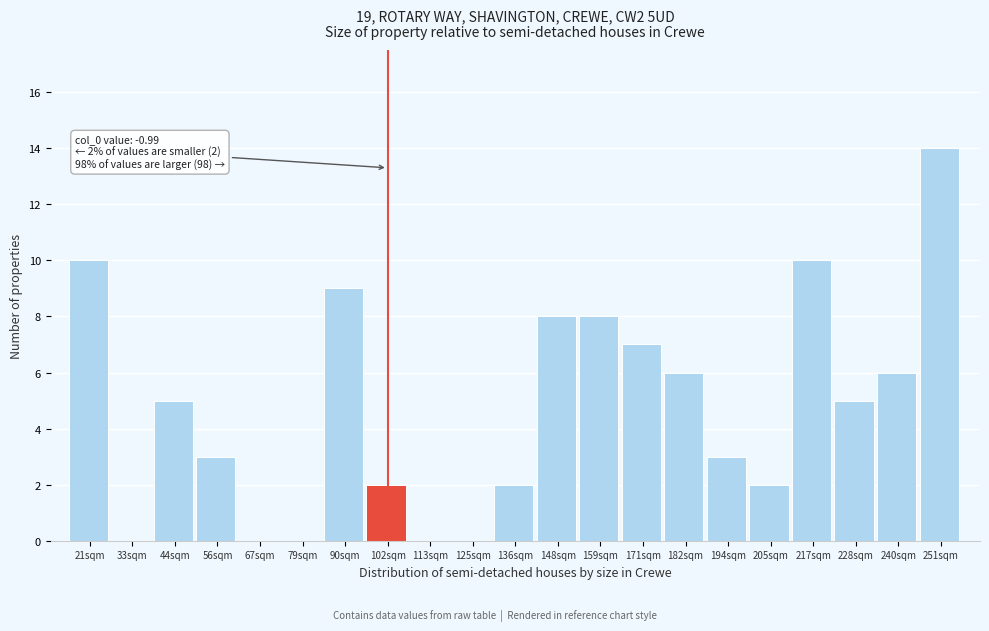

Reading left to right, transcribe all the data shown in this chart.

21sqm=10	33sqm=0	44sqm=5	56sqm=3	67sqm=0	79sqm=0	90sqm=9	102sqm=2	113sqm=0	125sqm=0	136sqm=2	148sqm=8	159sqm=8	171sqm=7	182sqm=6	194sqm=3	205sqm=2	217sqm=10	228sqm=5	240sqm=6	251sqm=14